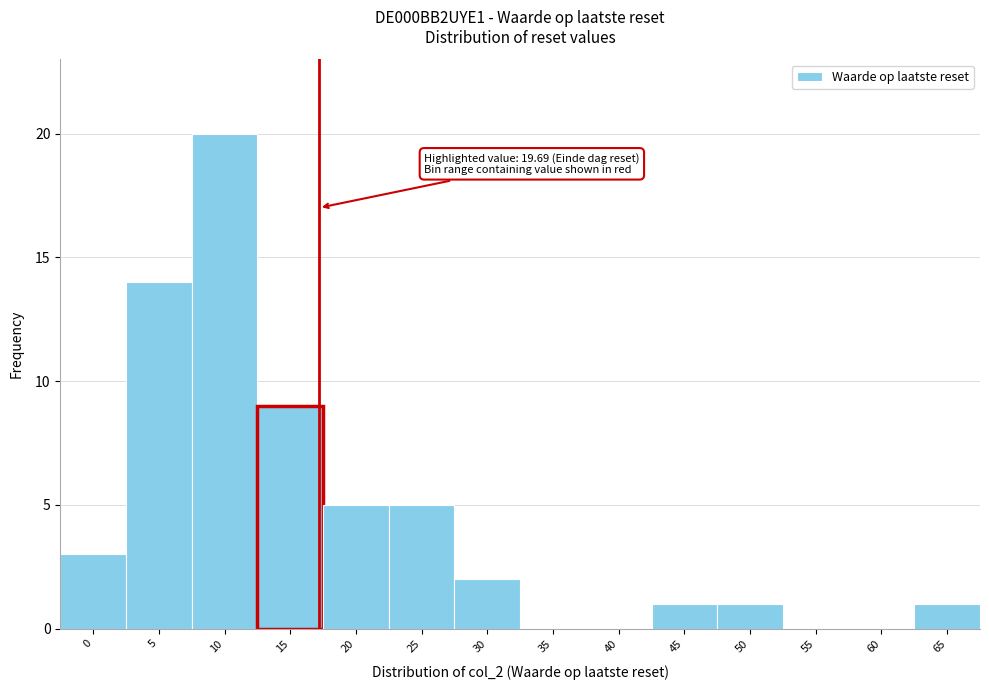

Reading left to right, transcribe all the data shown in this chart.

0=3	5=14	10=20	15=9	20=5	25=5	30=2	35=0	40=0	45=1	50=1	55=0	60=0	65=1